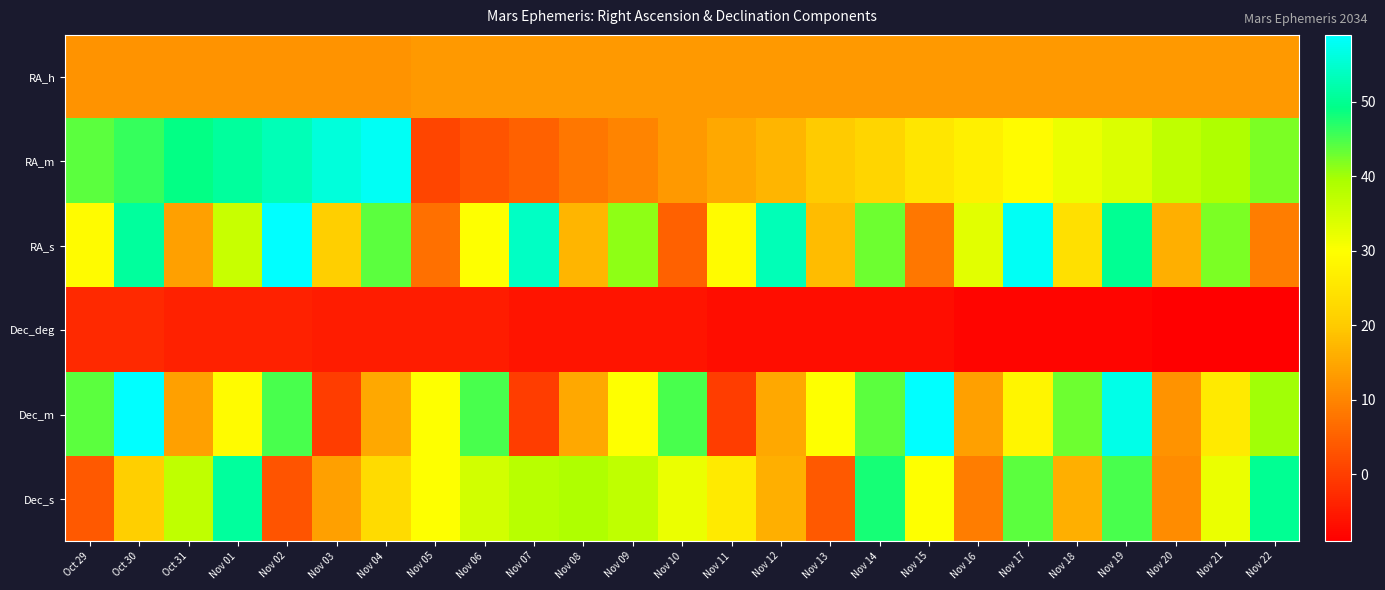

Reading left to right, transcribe all the data shown in this chart.

RA_h: Oct 29=12	Oct 30=12	Oct 31=12	Nov 01=12	Nov 02=12	Nov 03=12	Nov 04=12	Nov 05=13	Nov 06=13	Nov 07=13	Nov 08=13	Nov 09=13	Nov 10=13	Nov 11=13	Nov 12=13	Nov 13=13	Nov 14=13	Nov 15=13	Nov 16=13	Nov 17=13	Nov 18=13	Nov 19=13	Nov 20=13	Nov 21=13	Nov 22=13
RA_m: Oct 29=44	Oct 30=46	Oct 31=49	Nov 01=51	Nov 02=53	Nov 03=56	Nov 04=58	Nov 05=1	Nov 06=3	Nov 07=5	Nov 08=8	Nov 09=10	Nov 10=13	Nov 11=15	Nov 12=17	Nov 13=20	Nov 14=22	Nov 15=25	Nov 16=27	Nov 17=29	Nov 18=32	Nov 19=34	Nov 20=37	Nov 21=39	Nov 22=42
RA_s: Oct 29=29	Oct 30=51	Oct 31=14	Nov 01=36	Nov 02=59	Nov 03=21	Nov 04=44	Nov 05=7	Nov 06=30	Nov 07=54	Nov 08=17	Nov 09=41	Nov 10=5	Nov 11=29	Nov 12=53	Nov 13=18	Nov 14=43	Nov 15=8	Nov 16=33	Nov 17=58	Nov 18=24	Nov 19=50	Nov 20=16	Nov 21=42	Nov 22=9
Dec_deg: Oct 29=-3	Oct 30=-3	Oct 31=-4	Nov 01=-4	Nov 02=-4	Nov 03=-5	Nov 04=-5	Nov 05=-5	Nov 06=-5	Nov 07=-6	Nov 08=-6	Nov 09=-6	Nov 10=-6	Nov 11=-7	Nov 12=-7	Nov 13=-7	Nov 14=-7	Nov 15=-7	Nov 16=-8	Nov 17=-8	Nov 18=-8	Nov 19=-8	Nov 20=-9	Nov 21=-9	Nov 22=-9
Dec_m: Oct 29=44	Oct 30=59	Oct 31=14	Nov 01=29	Nov 02=45	Nov 03=0	Nov 04=15	Nov 05=30	Nov 06=45	Nov 07=0	Nov 08=15	Nov 09=30	Nov 10=45	Nov 11=0	Nov 12=15	Nov 13=30	Nov 14=44	Nov 15=59	Nov 16=14	Nov 17=28	Nov 18=43	Nov 19=57	Nov 20=12	Nov 21=26	Nov 22=40
Dec_s: Oct 29=4	Oct 30=21	Oct 31=37	Nov 01=51	Nov 02=3	Nov 03=14	Nov 04=23	Nov 05=30	Nov 06=35	Nov 07=38	Nov 08=39	Nov 09=37	Nov 10=32	Nov 11=26	Nov 12=16	Nov 13=4	Nov 14=48	Nov 15=30	Nov 16=9	Nov 17=44	Nov 18=16	Nov 19=45	Nov 20=11	Nov 21=32	Nov 22=50